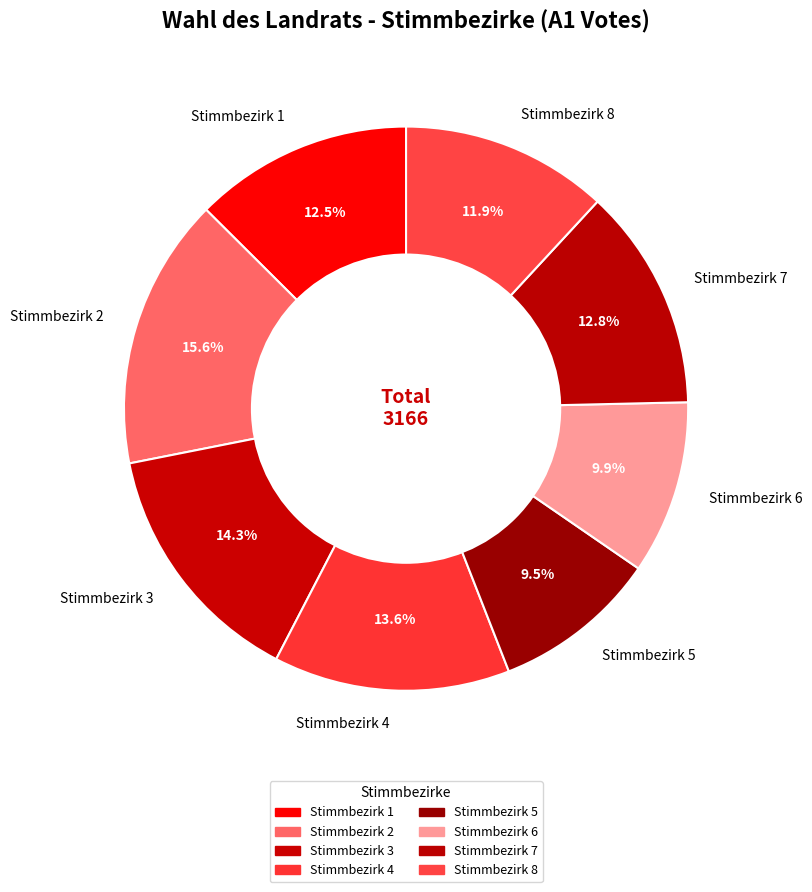

Which has a higher value, Stimmbezirk 1 or Stimmbezirk 4?

Stimmbezirk 4